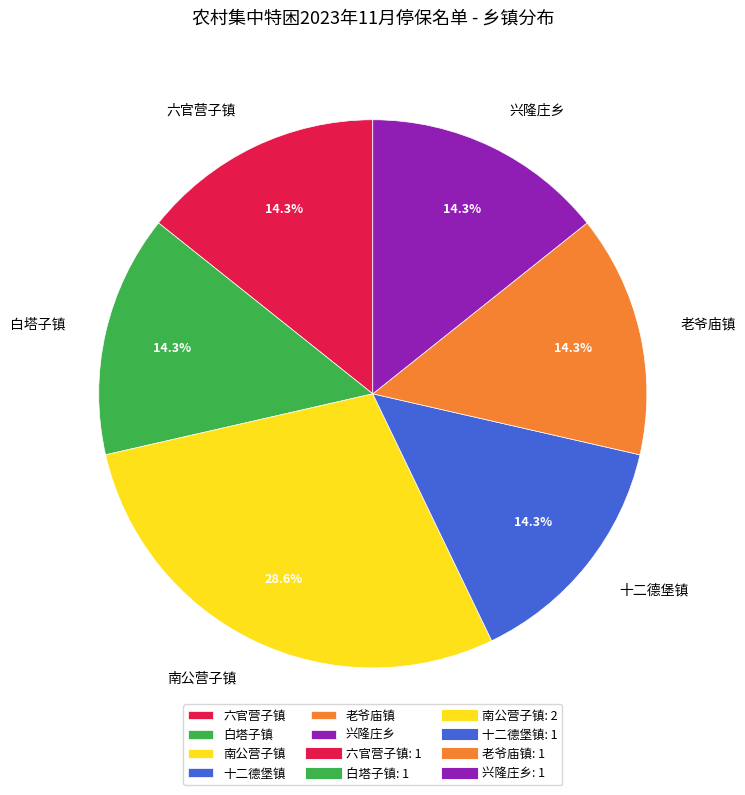

Combined, do 老爷庙镇 and 白塔子镇 account for over 50%?

No